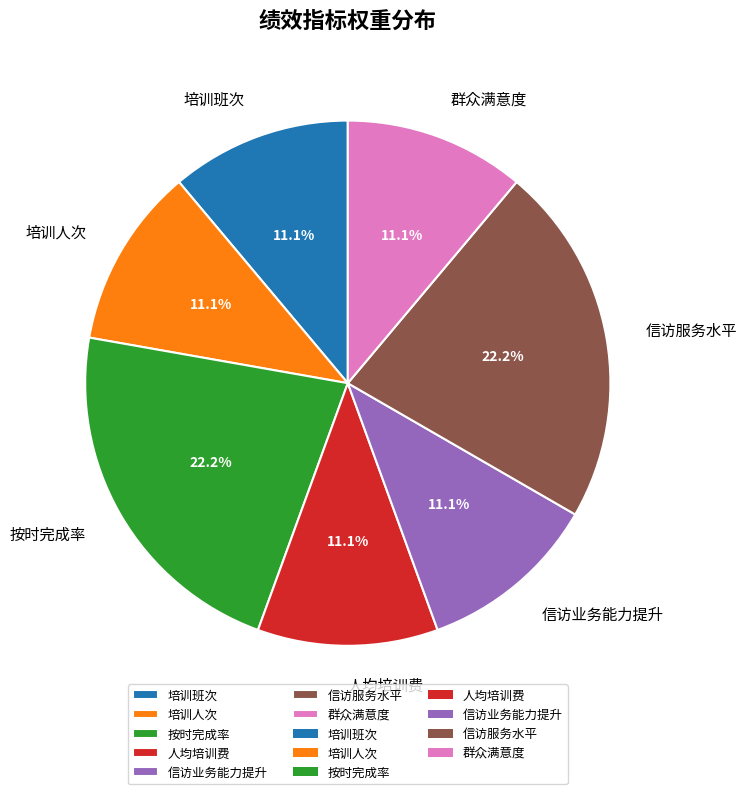

To the nearest percent, what portion does 信访服务水平 represent?

22%